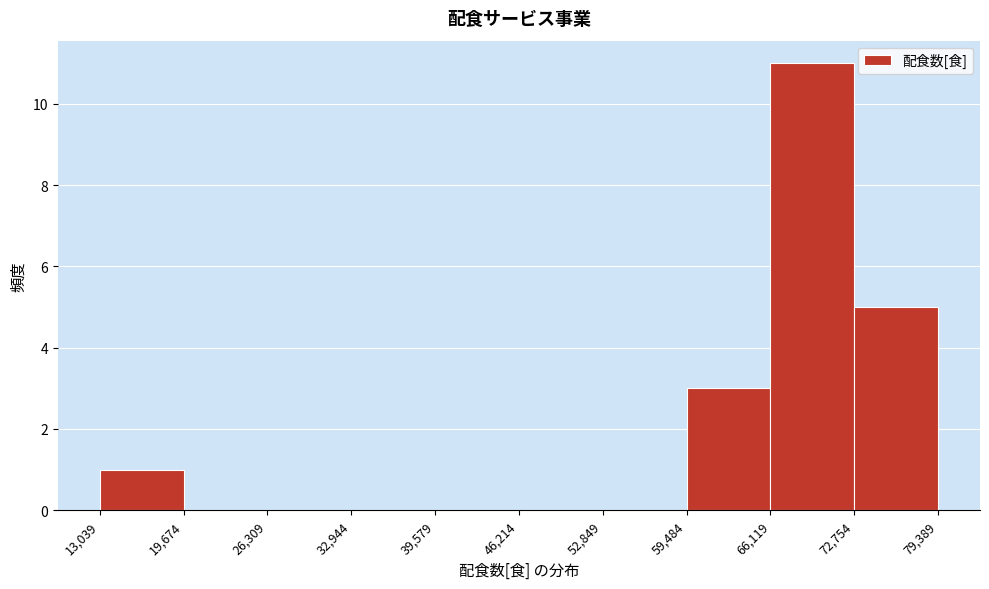

How tall is the bar that spans 13,039 to 19,674 on the x-axis? The values are not printed on the chart, so give them approximately, as read against the axis.

1